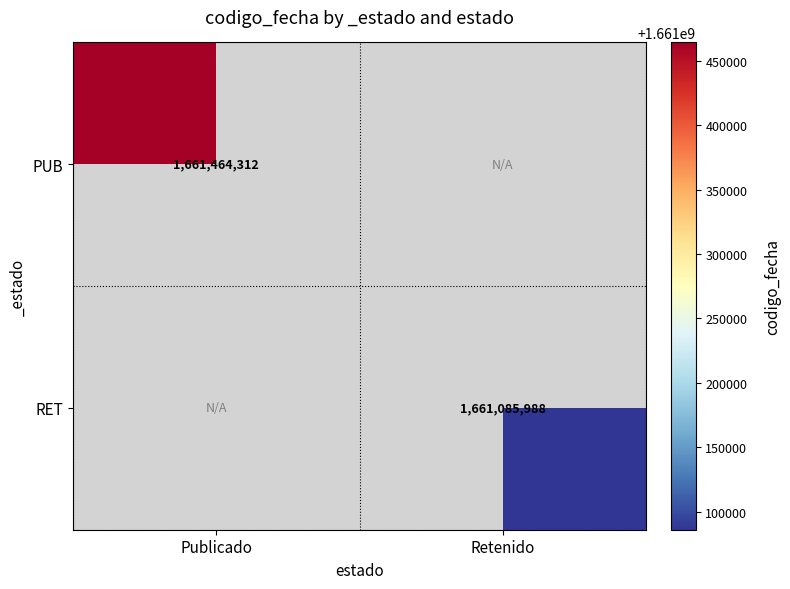

Is it true that RET equals 1661085988 at Retenido?

True